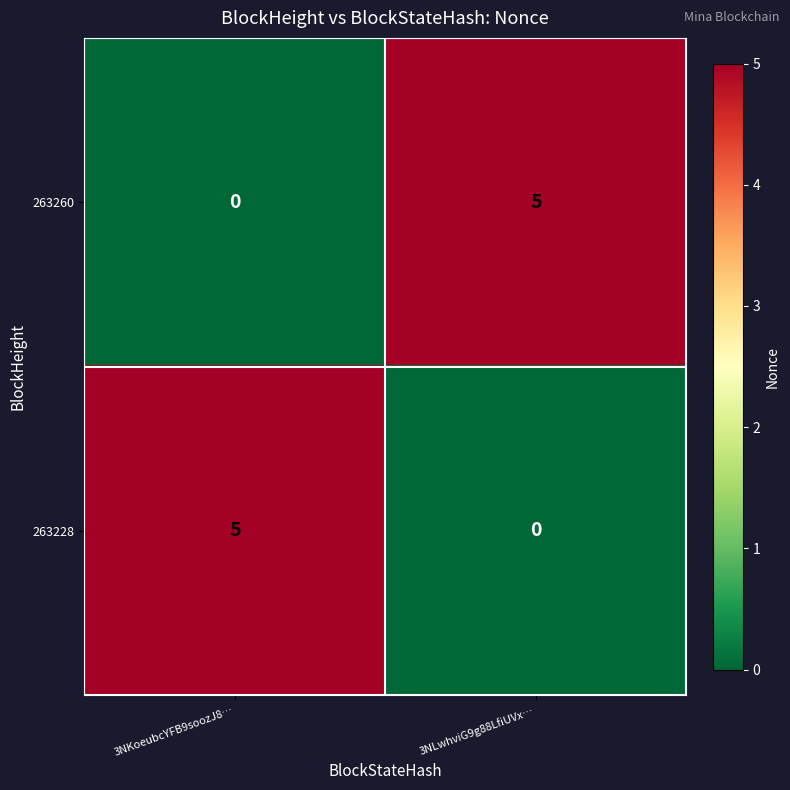

At which label is 263228 closest to 2?

3NLwhviG9g88LfiUVx…